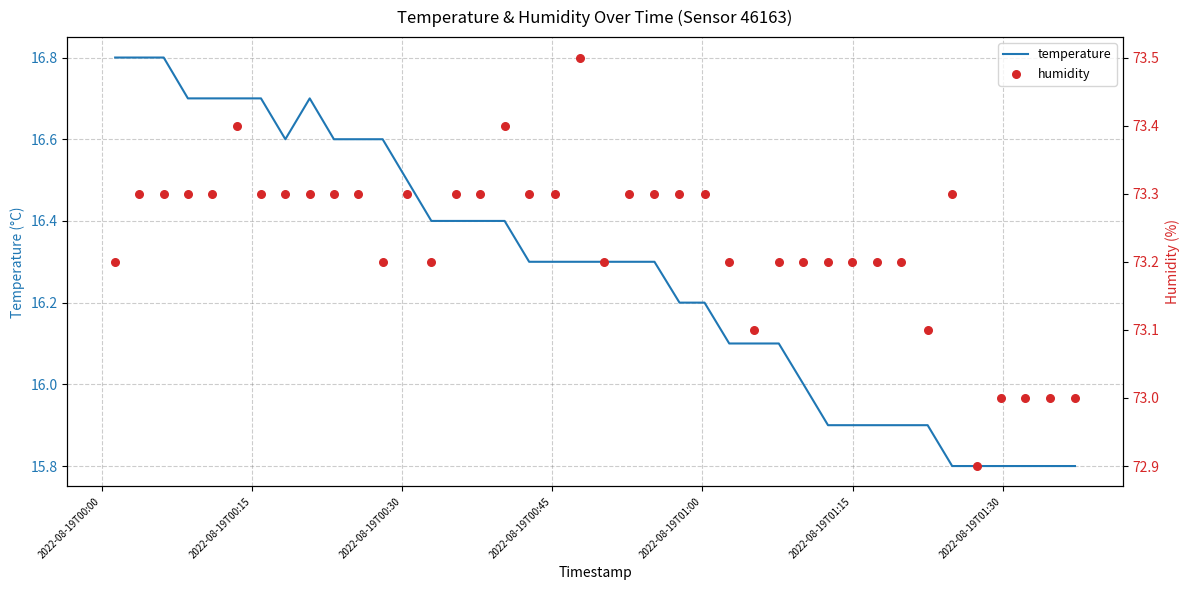

Which series has the widest spread of Y values?

temperature